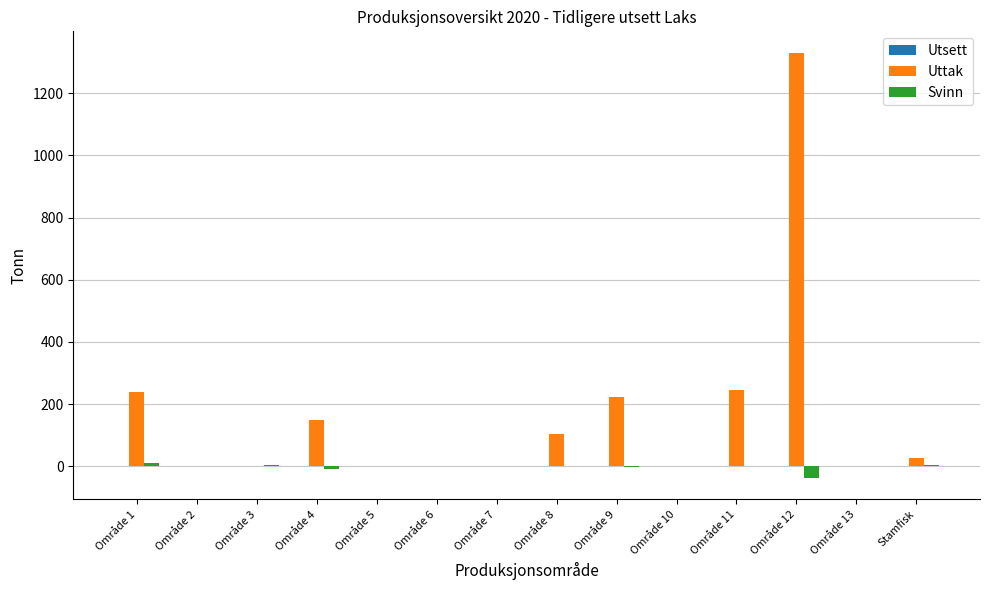

Which series has the largest range (max minus min)?

Uttak